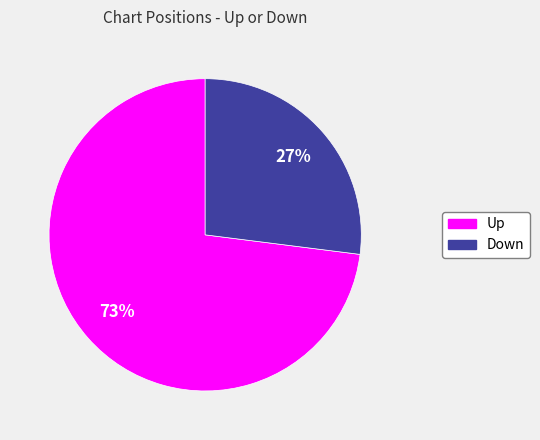

Between Up and Down, which is larger?

Up